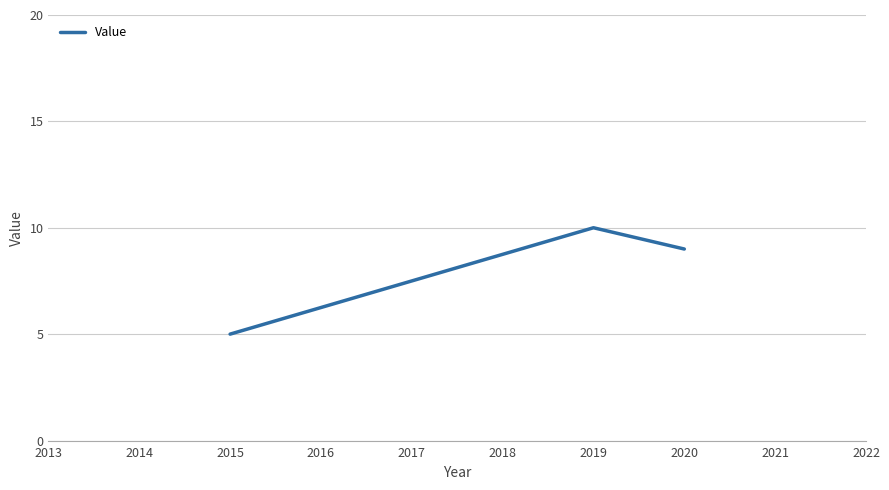

The chart shows a value of 12 at 2020. True or false?

False